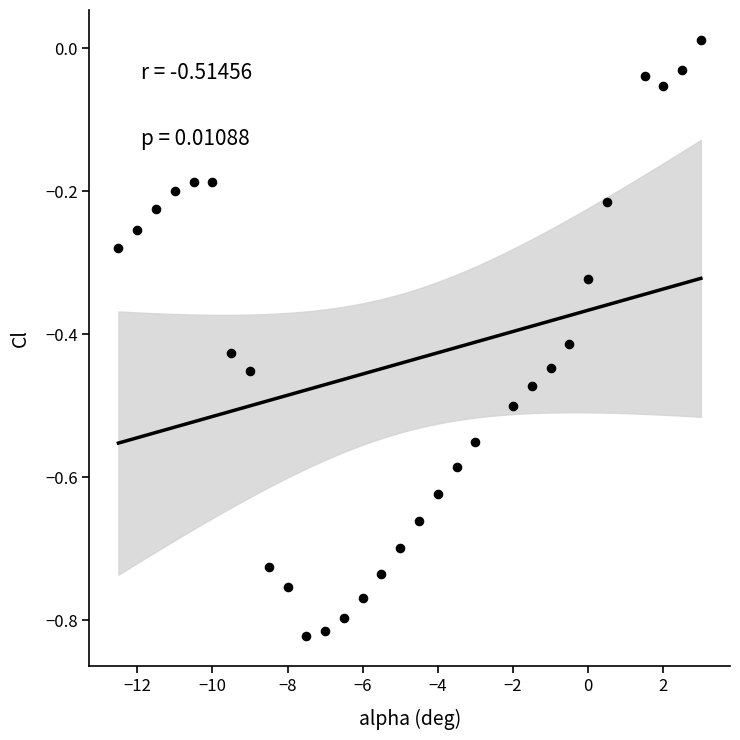

What is the range of X values (max minus min)?

15.5